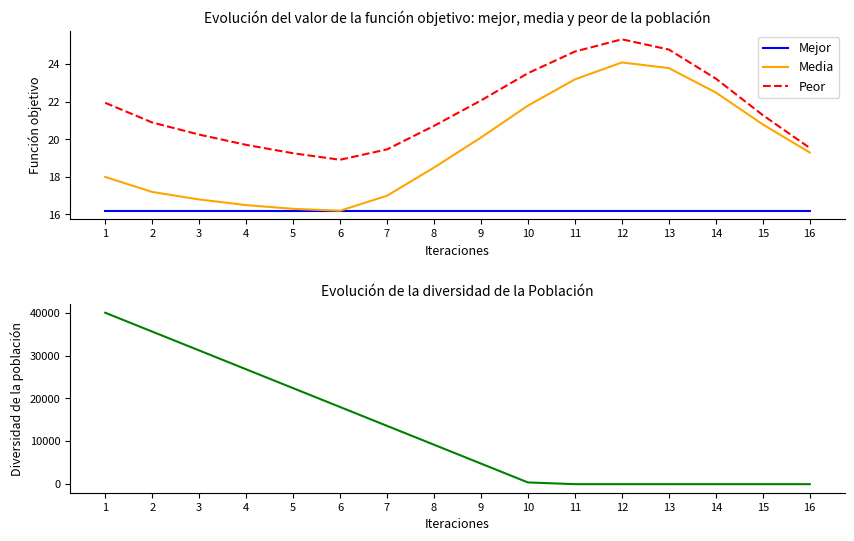

In Media, how many points are lower than both neighbors (excluding endpoints)?

1